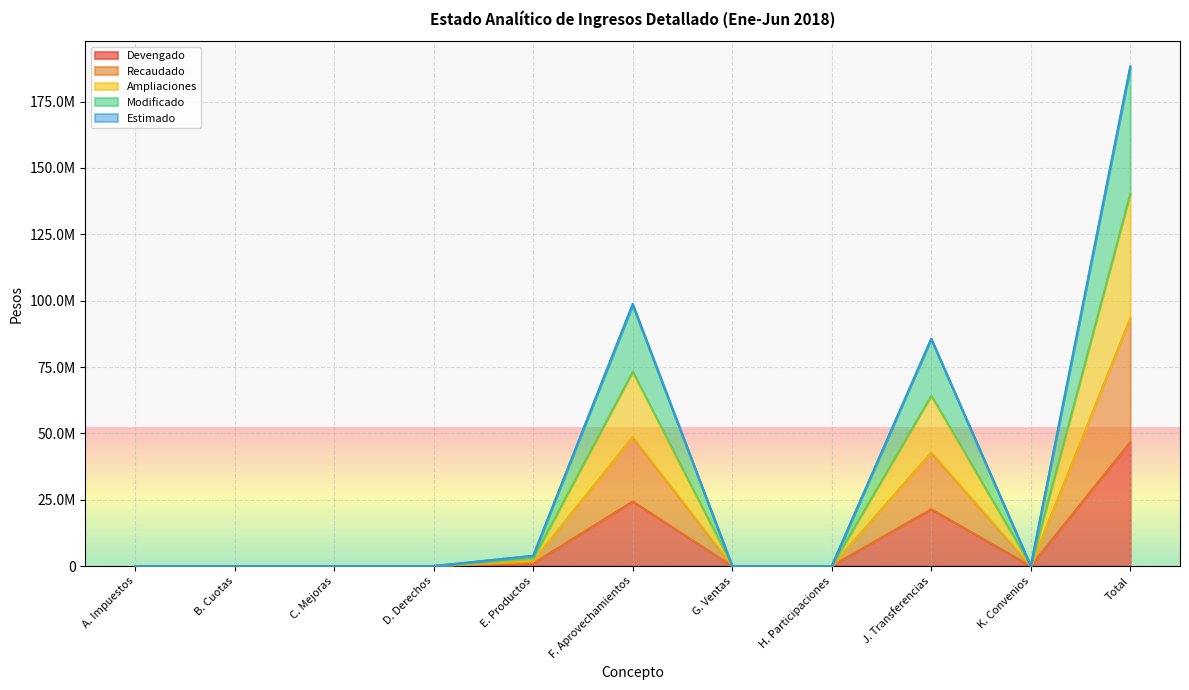

How many interior local peaks does the Devengado series have?

2